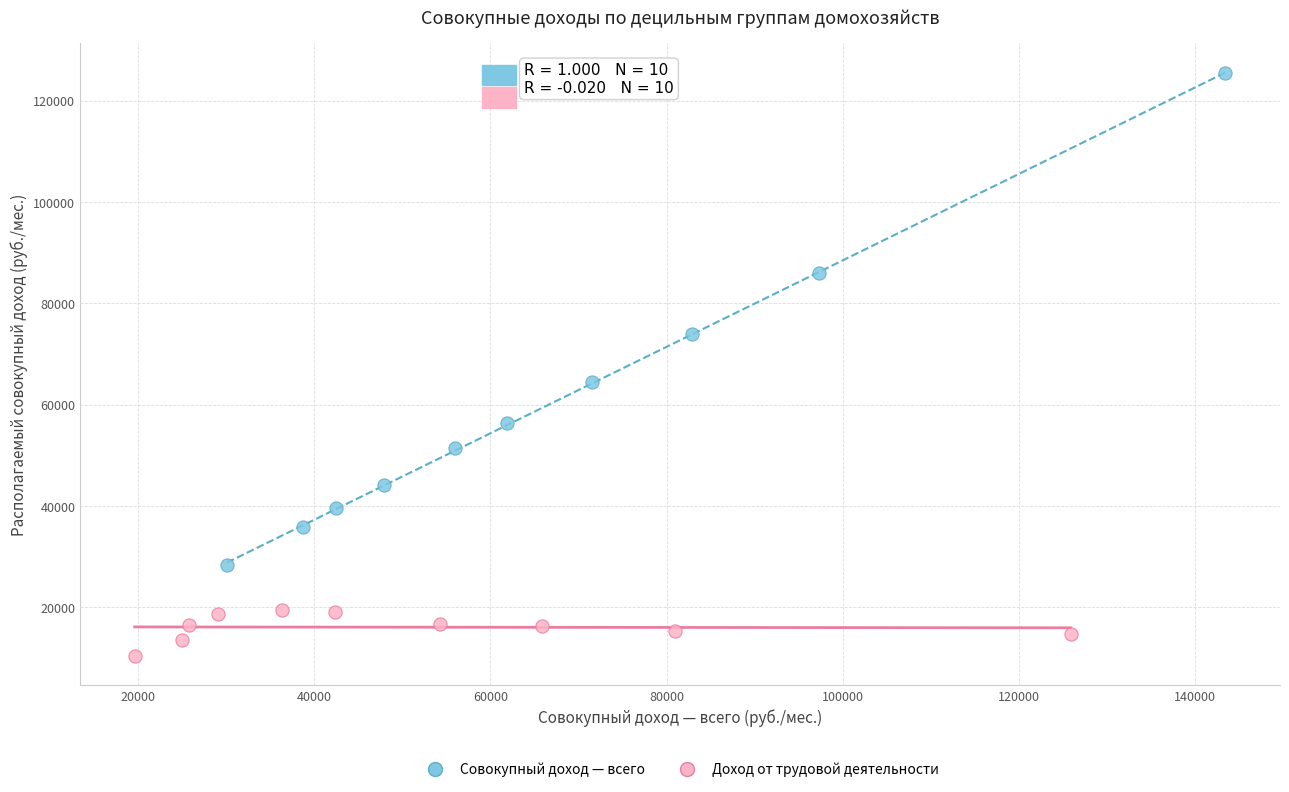

Which series contains the highest Y value?

Совокупный доход — всего